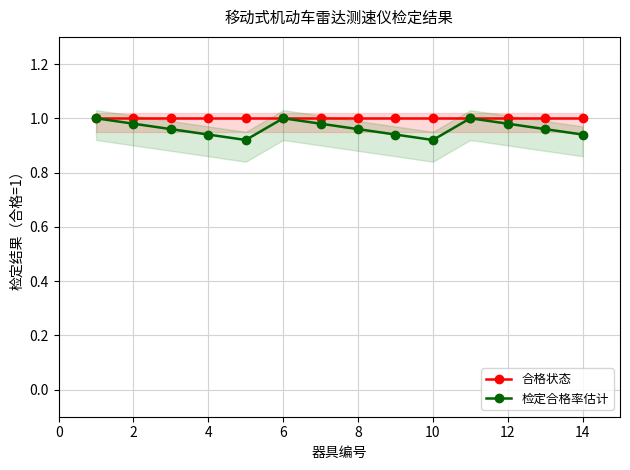

True or false: 合格状态 and 检定合格率估计 cross at least once.

False